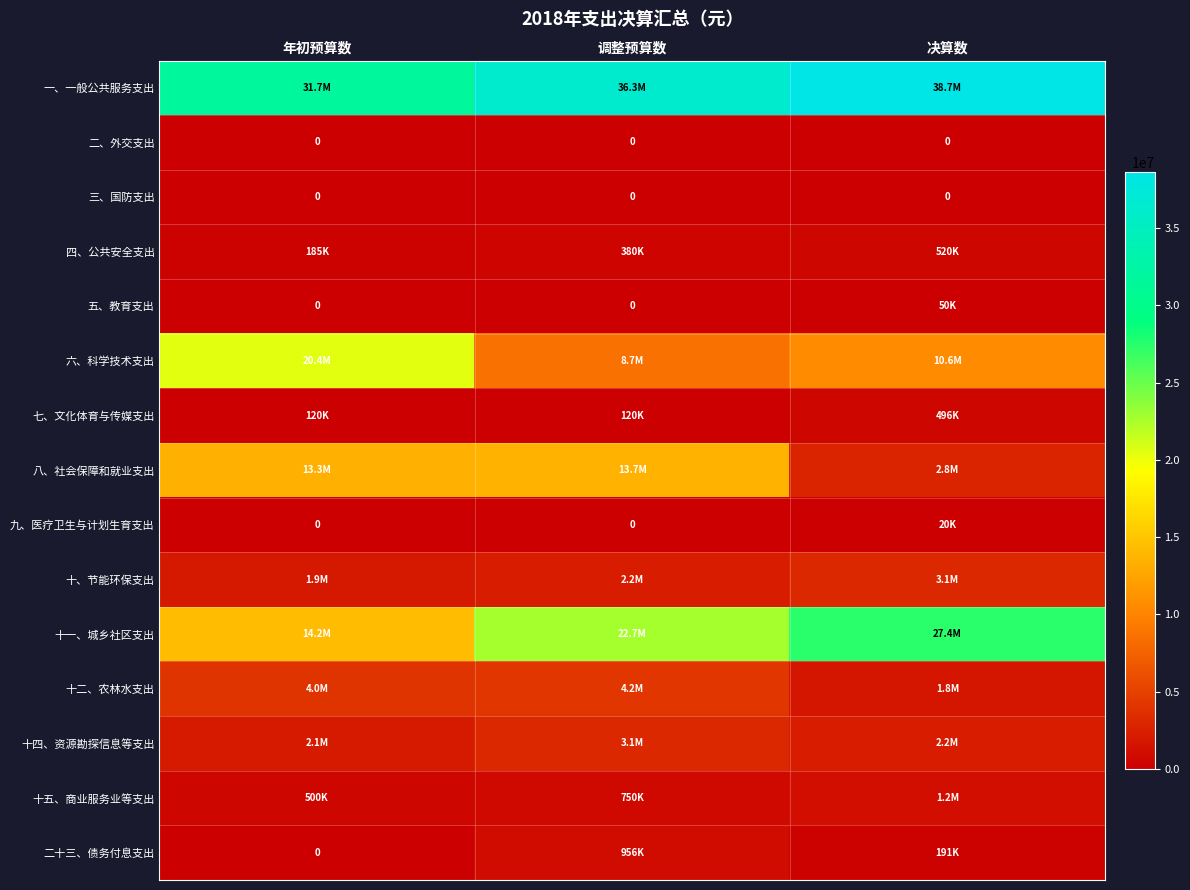

What is the total value across all series at 年初预算数?

88437841.8